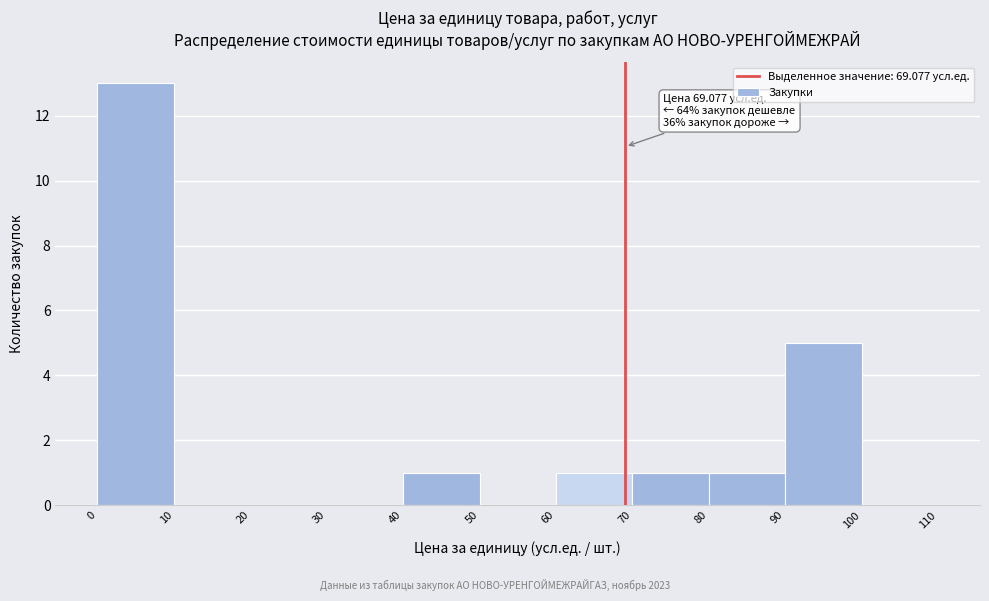

Over which range of the x-axis is the bar tallest?

0 to 10